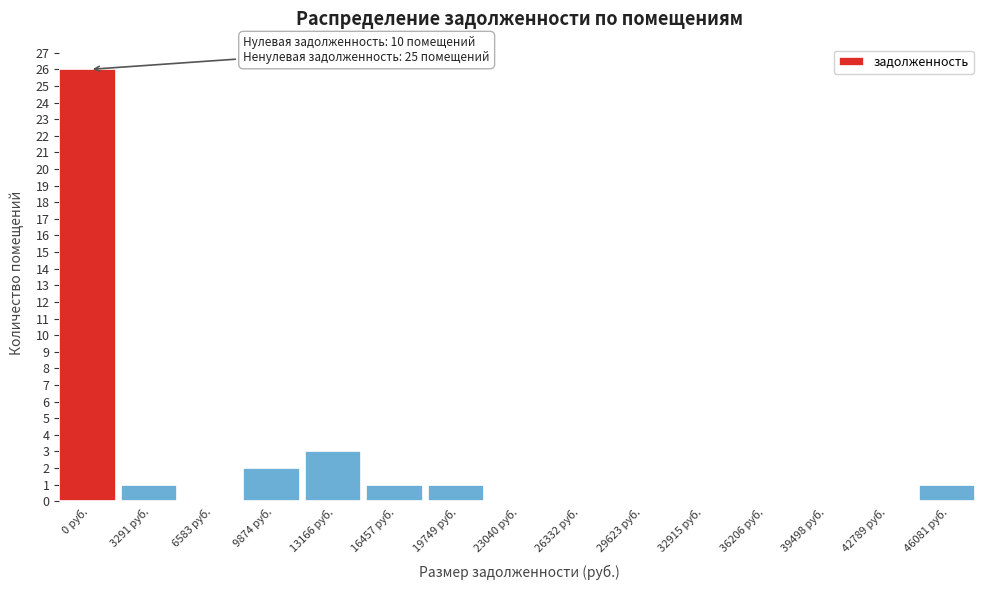

Reading left to right, what are all the values shown in this chart?

0 руб.=26	3291 руб.=1	6583 руб.=0	9874 руб.=2	13166 руб.=3	16457 руб.=1	19749 руб.=1	23040 руб.=0	26332 руб.=0	29623 руб.=0	32915 руб.=0	36206 руб.=0	39498 руб.=0	42789 руб.=0	46081 руб.=1